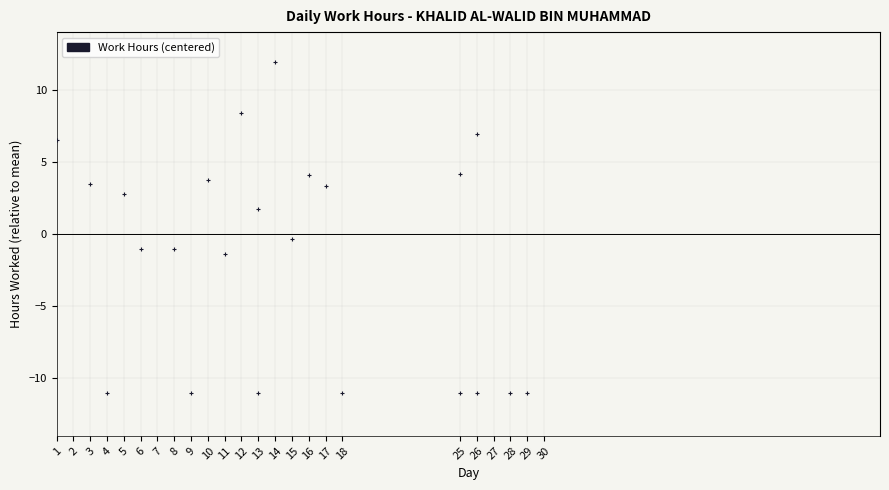

What is the range of Y values (max minus min)?

22.9